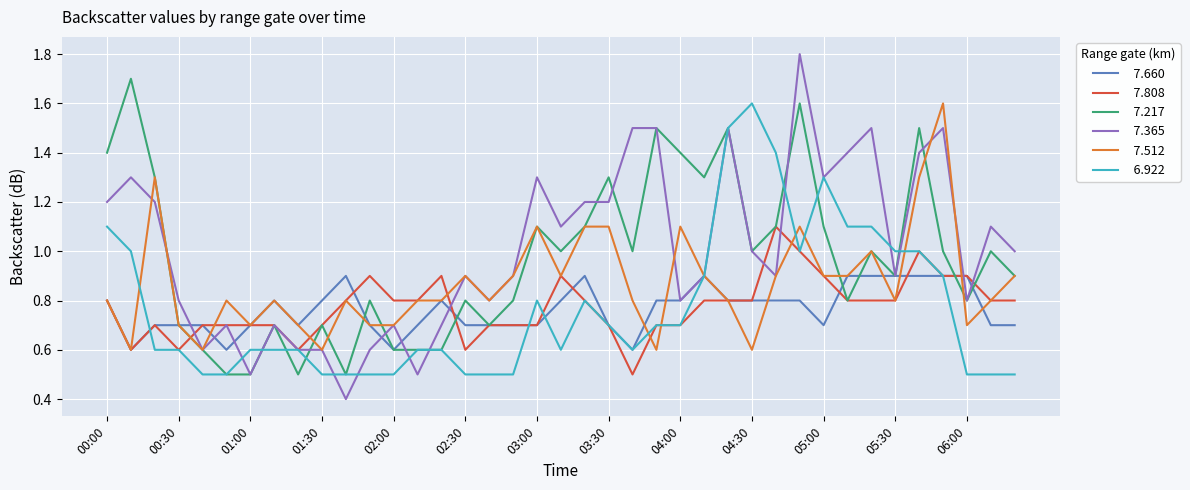

What is the minimum value shown in the chart?

0.4